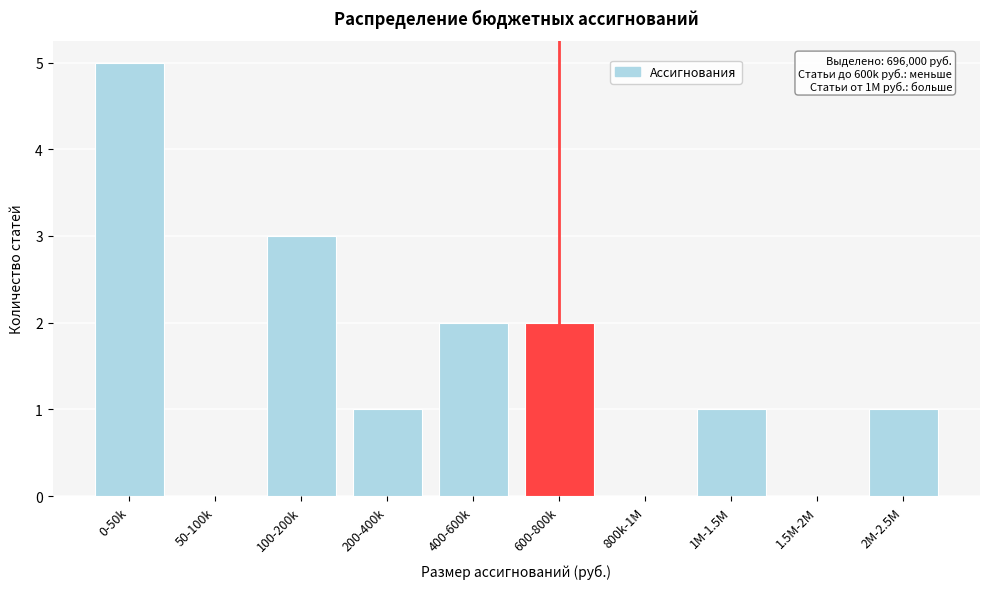

Reading right to left, what are all the values shown in this chart?

2M-2.5M=1	1.5M-2M=0	1M-1.5M=1	800k-1M=0	600-800k=2	400-600k=2	200-400k=1	100-200k=3	50-100k=0	0-50k=5